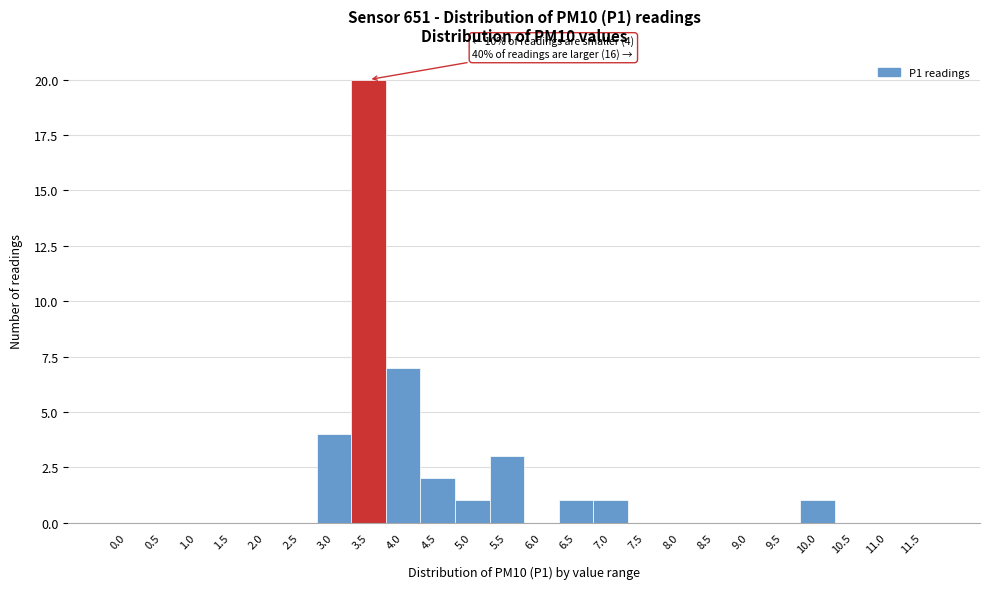

Reading left to right, extract all data points from this chart.

0.0=0	0.5=0	1.0=0	1.5=0	2.0=0	2.5=0	3.0=4	3.5=20	4.0=7	4.5=2	5.0=1	5.5=3	6.0=0	6.5=1	7.0=1	7.5=0	8.0=0	8.5=0	9.0=0	9.5=0	10.0=1	10.5=0	11.0=0	11.5=0